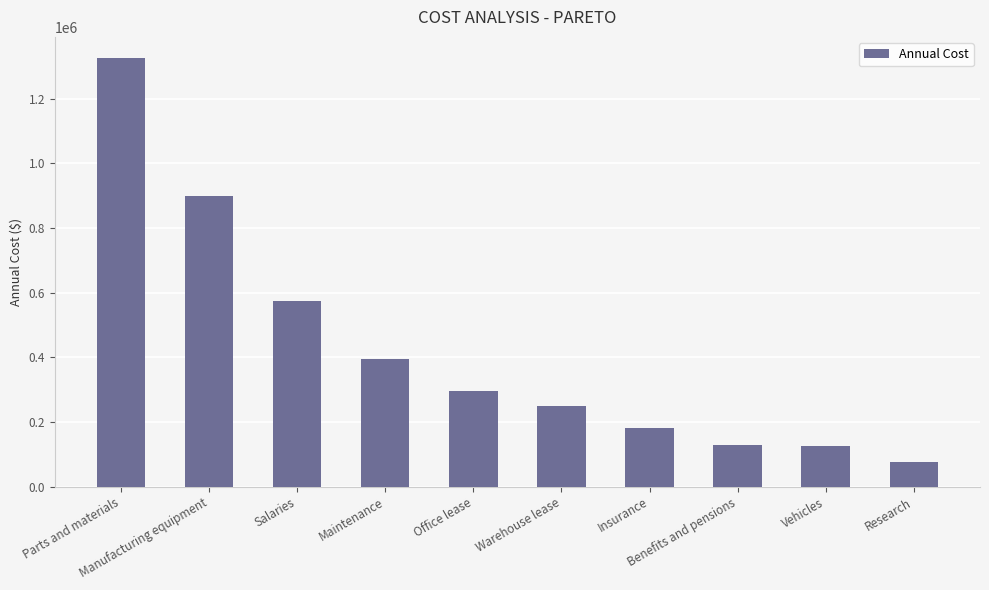

How many data points does each series have?

10